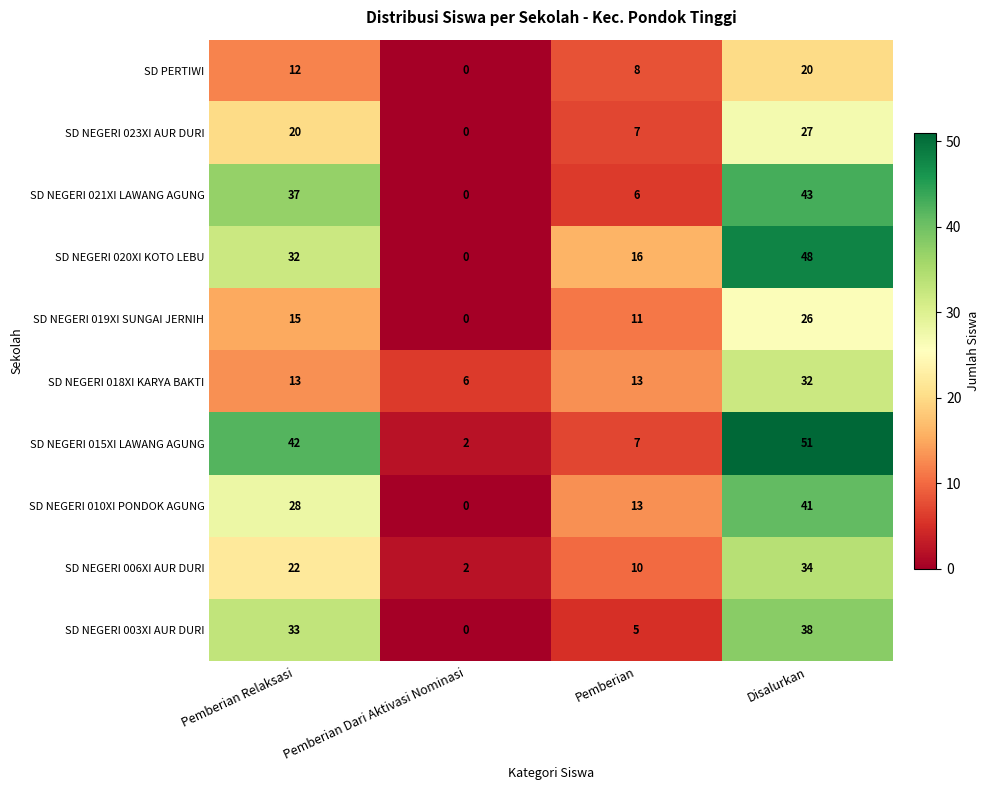

At which label does SD NEGERI 020XI KOTO LEBU reach its peak?

Disalurkan